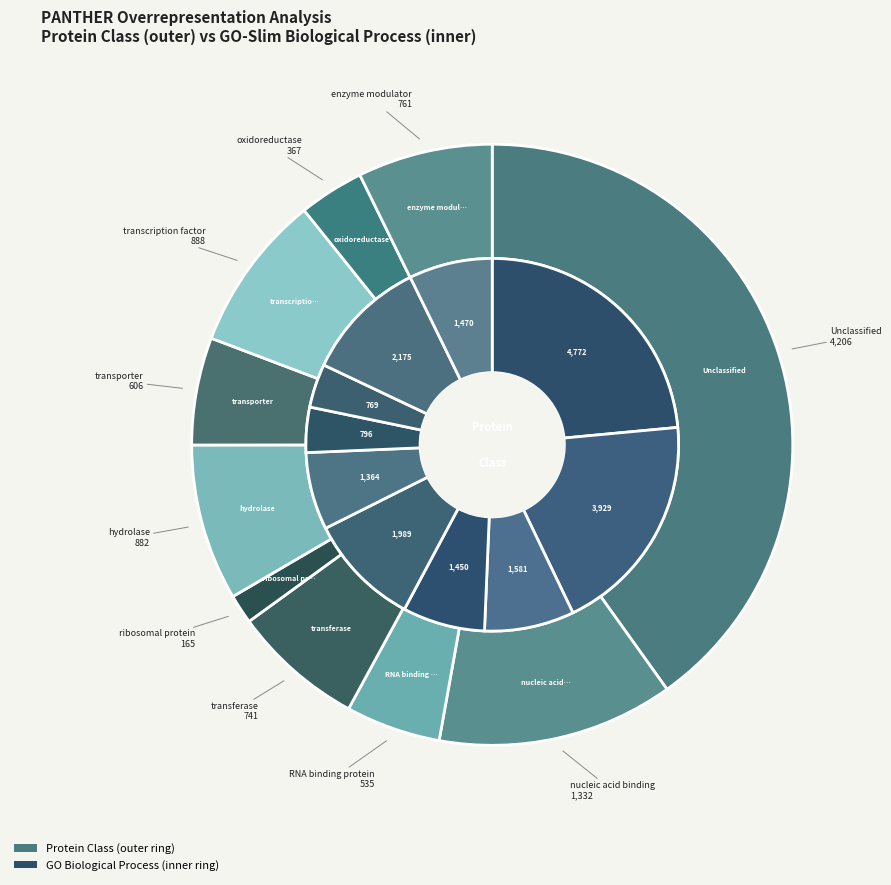

To the nearest percent, what is the difference between the largest and smallest slice percentages?

39%